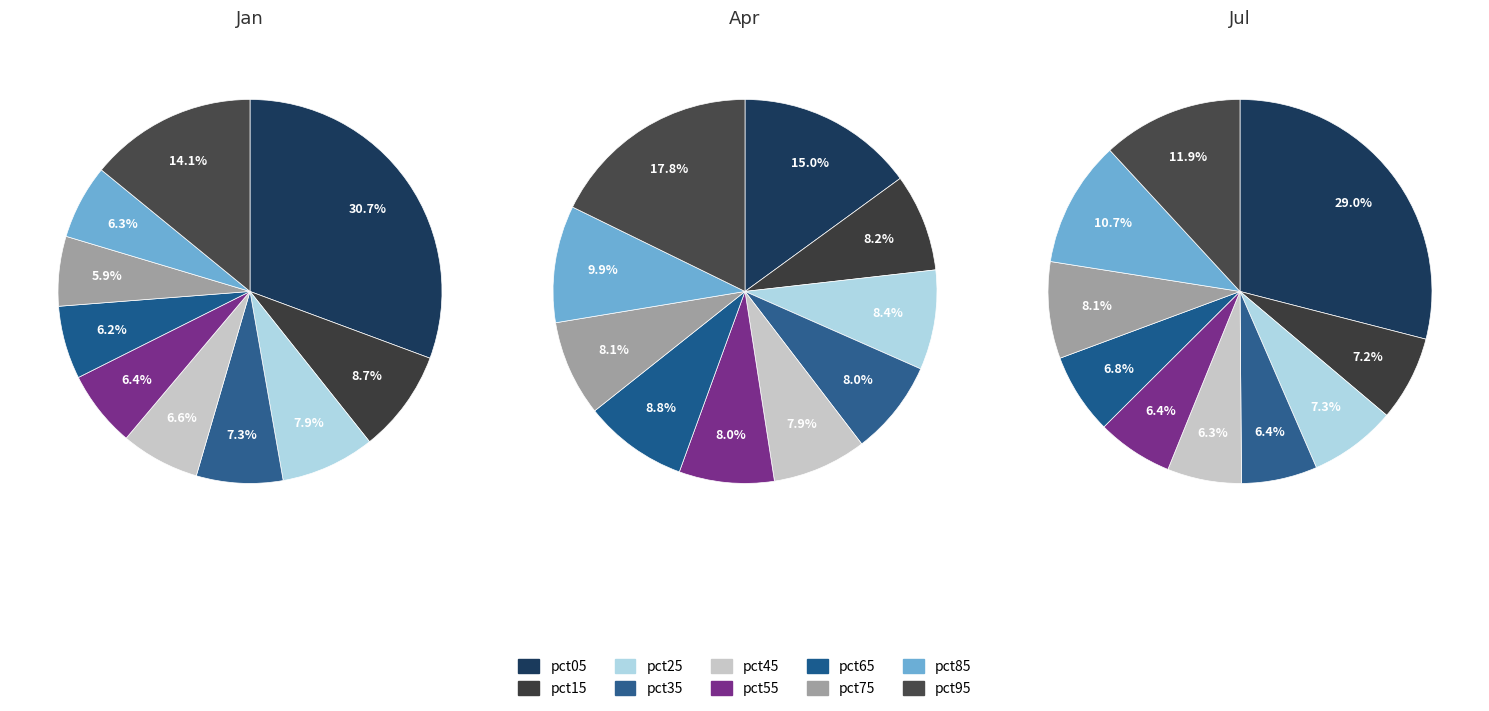

Which series changed the most between pct45 and pct75?

Jul